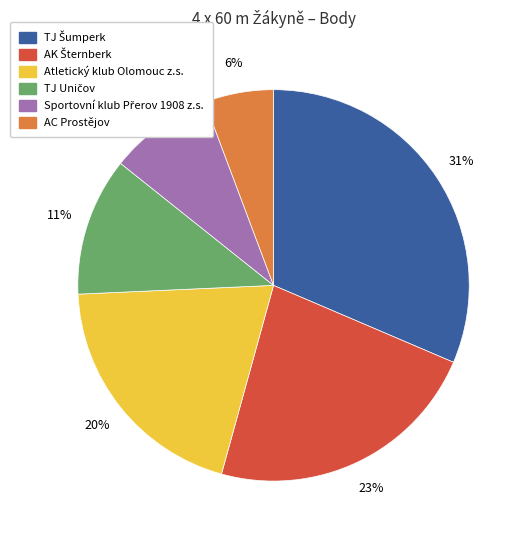

To the nearest percent, what percentage of the pie is Atletický klub Olomouc z.s.?

20%